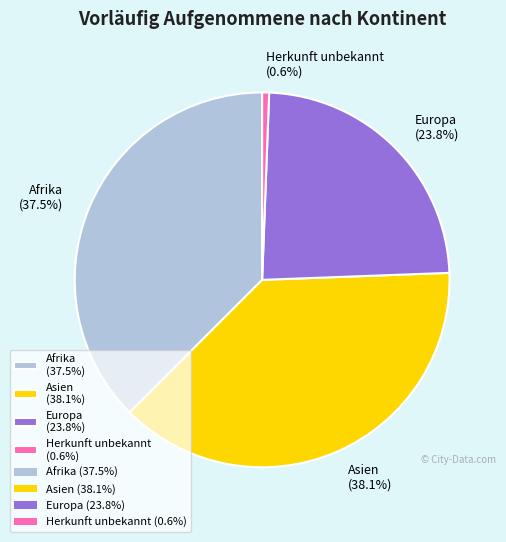

Is there any slice that represents more than half of the pie?

No